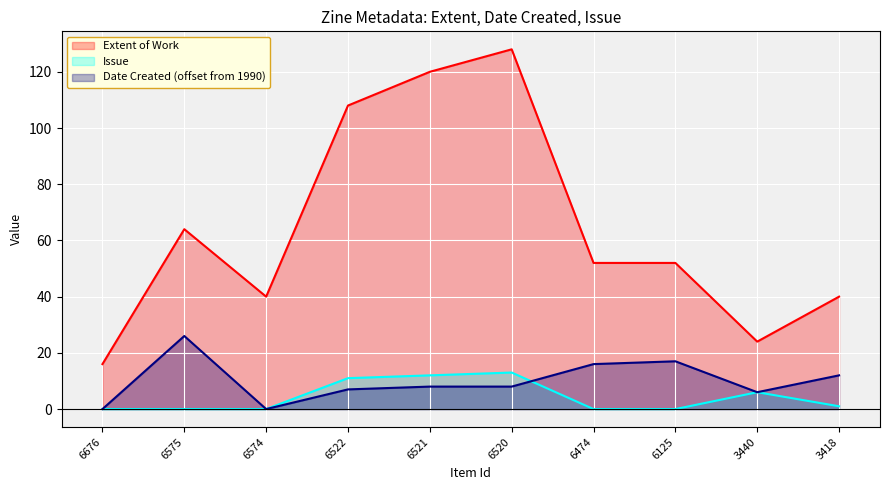

At which category is the sum across all series the highest?

6520